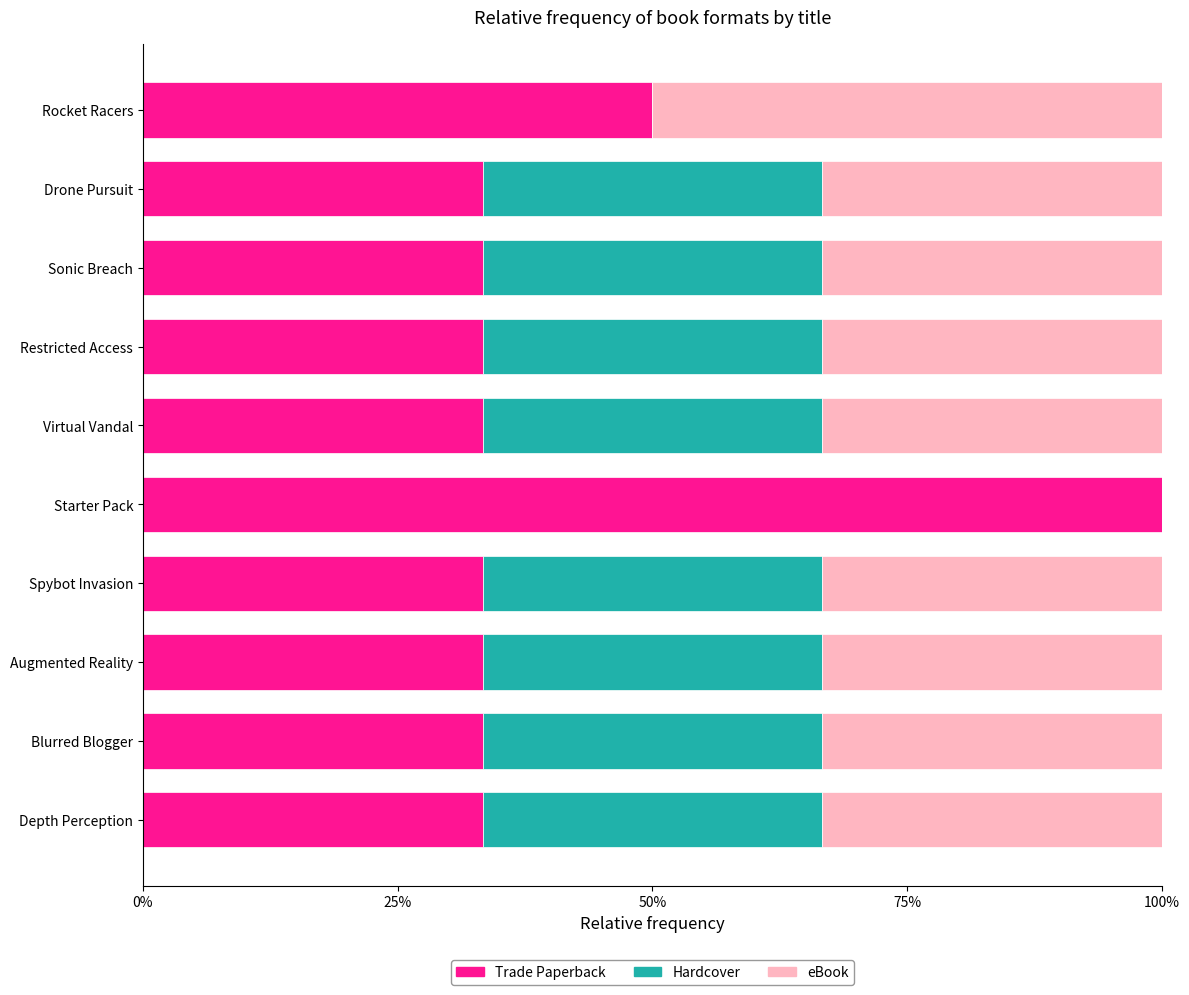

True or false: Trade Paperback has a value of 72.5 at Rocket Racers.

False